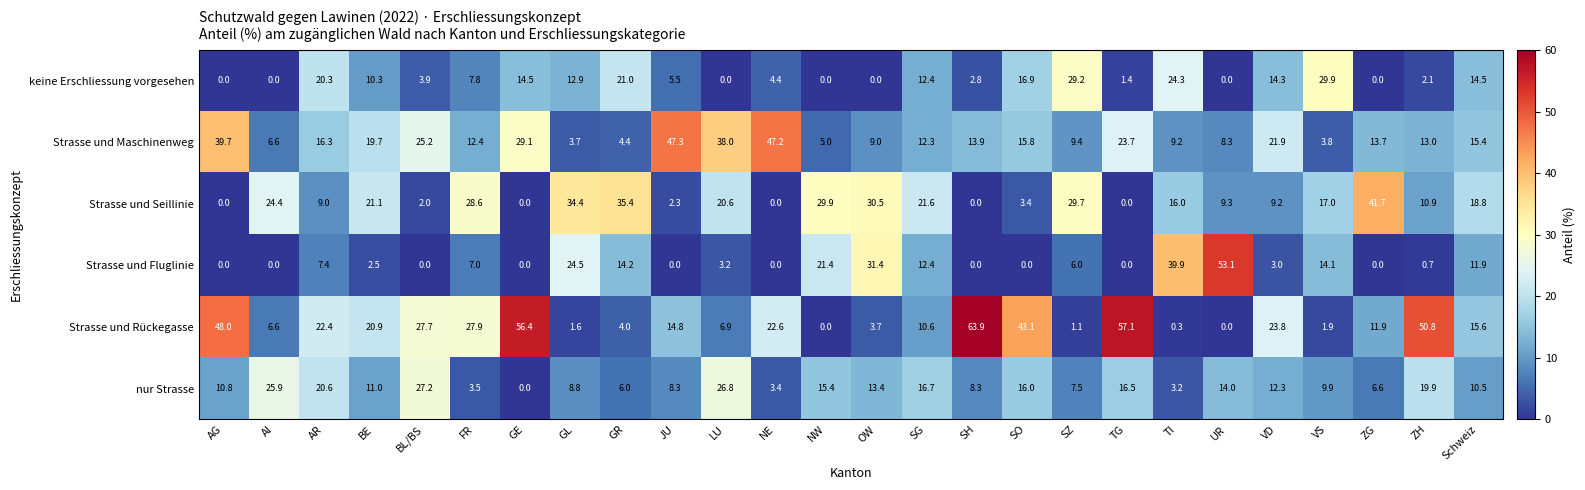

At which category does the chart reach its peak across all series?

SH